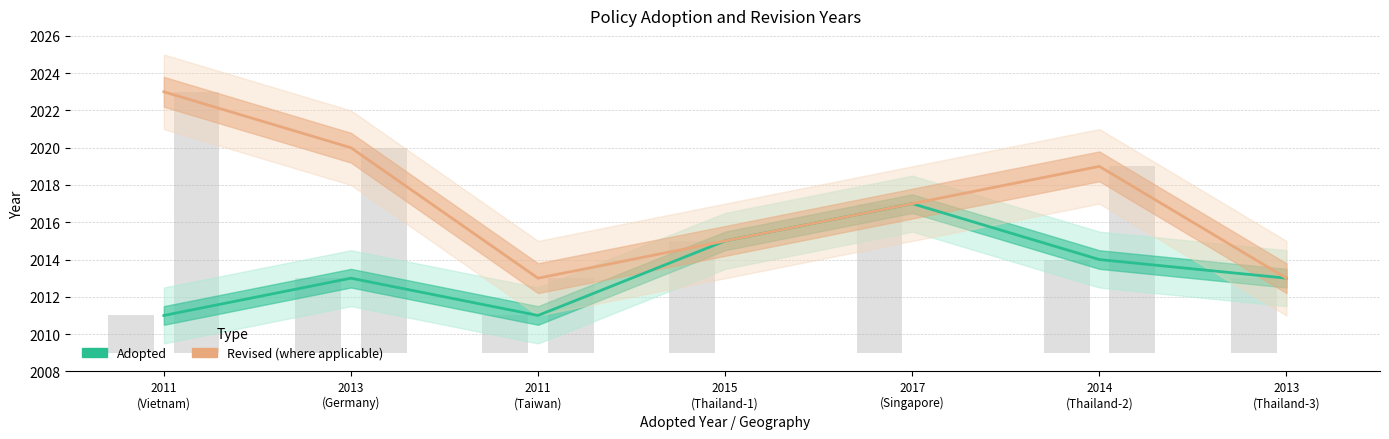

Where does the Revised series first go above 2017?

2011
(Vietnam)